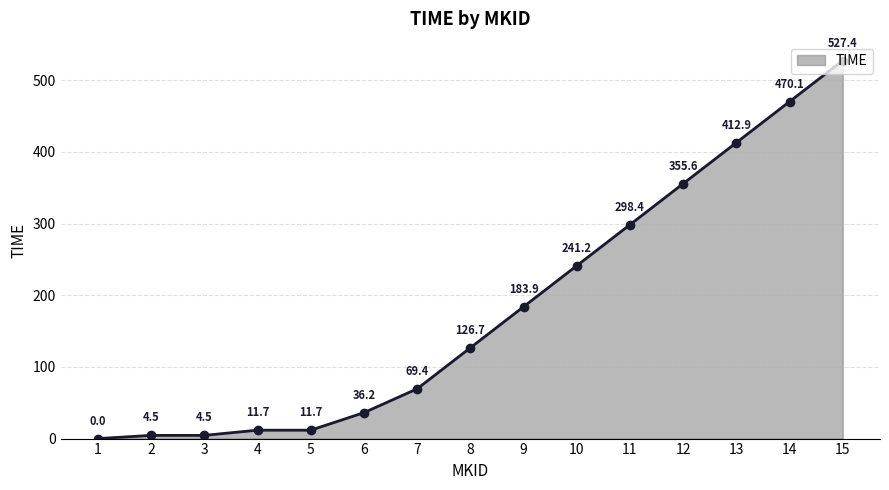

What is the value of the 3rd point from the left?

4.5